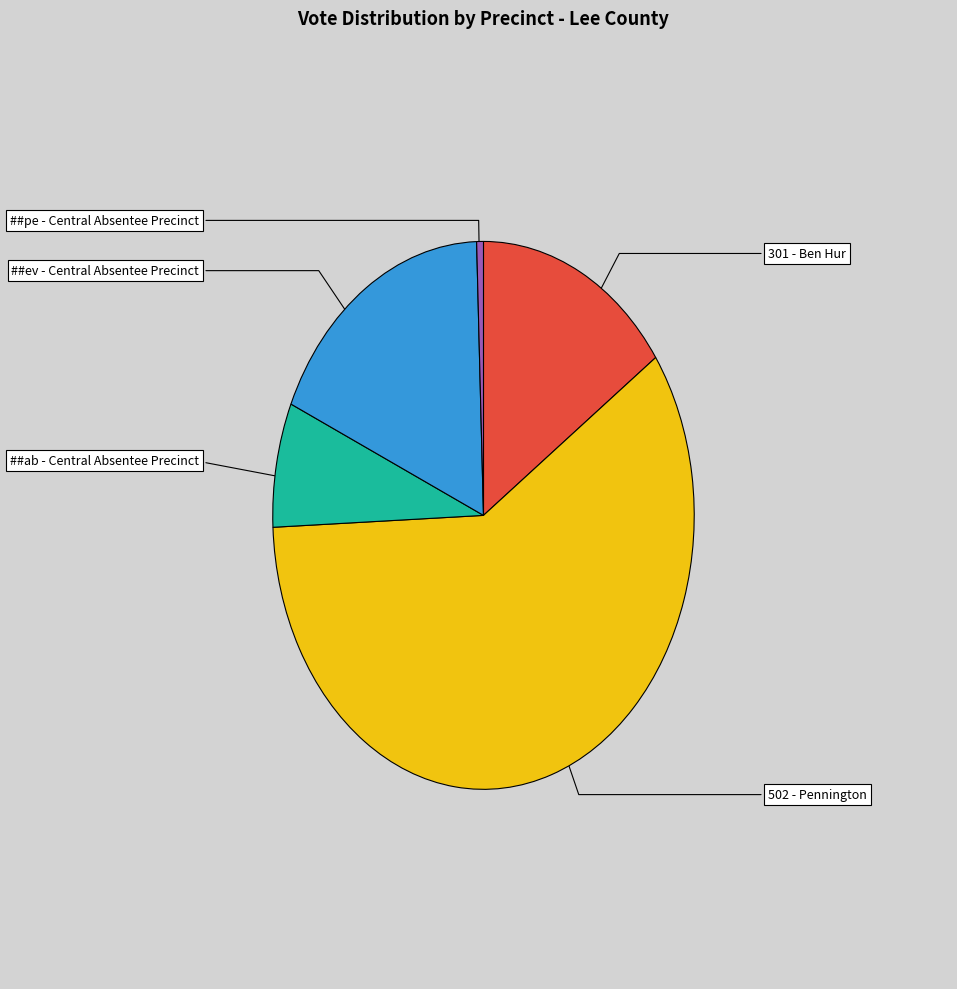

Rank the categories by value from highest to lowest.

502 - Pennington, ##ev - Central Absentee Precinct, 301 - Ben Hur, ##ab - Central Absentee Precinct, ##pe - Central Absentee Precinct